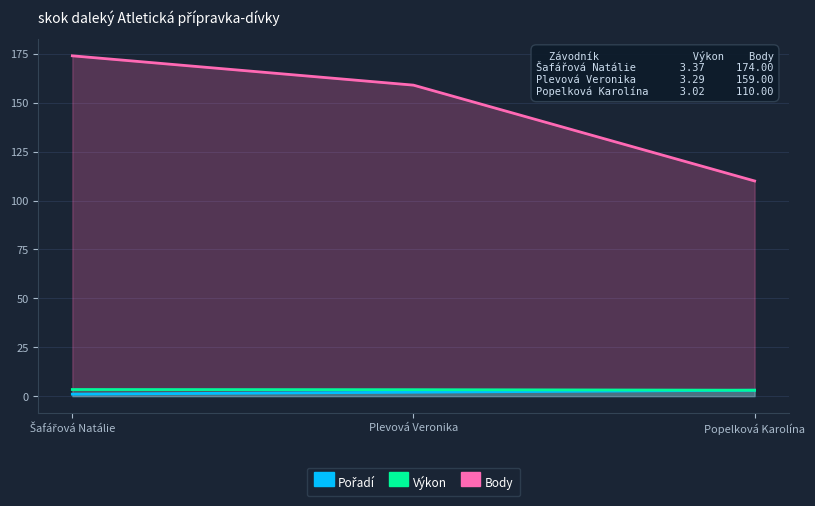

How many categories are shown in the chart?

3